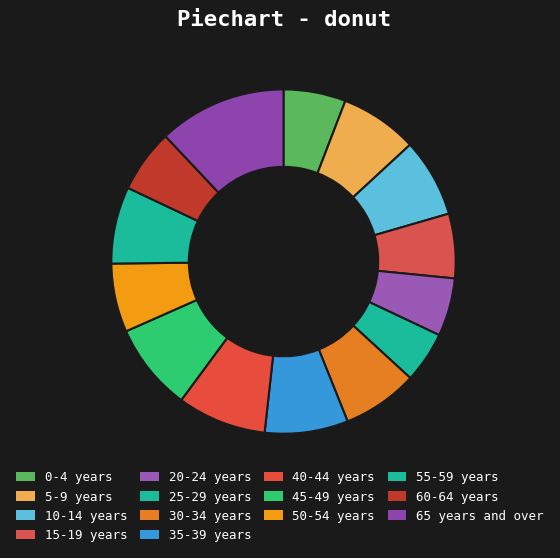

What percentage is NOT represented by 30-34 years?

92.9%